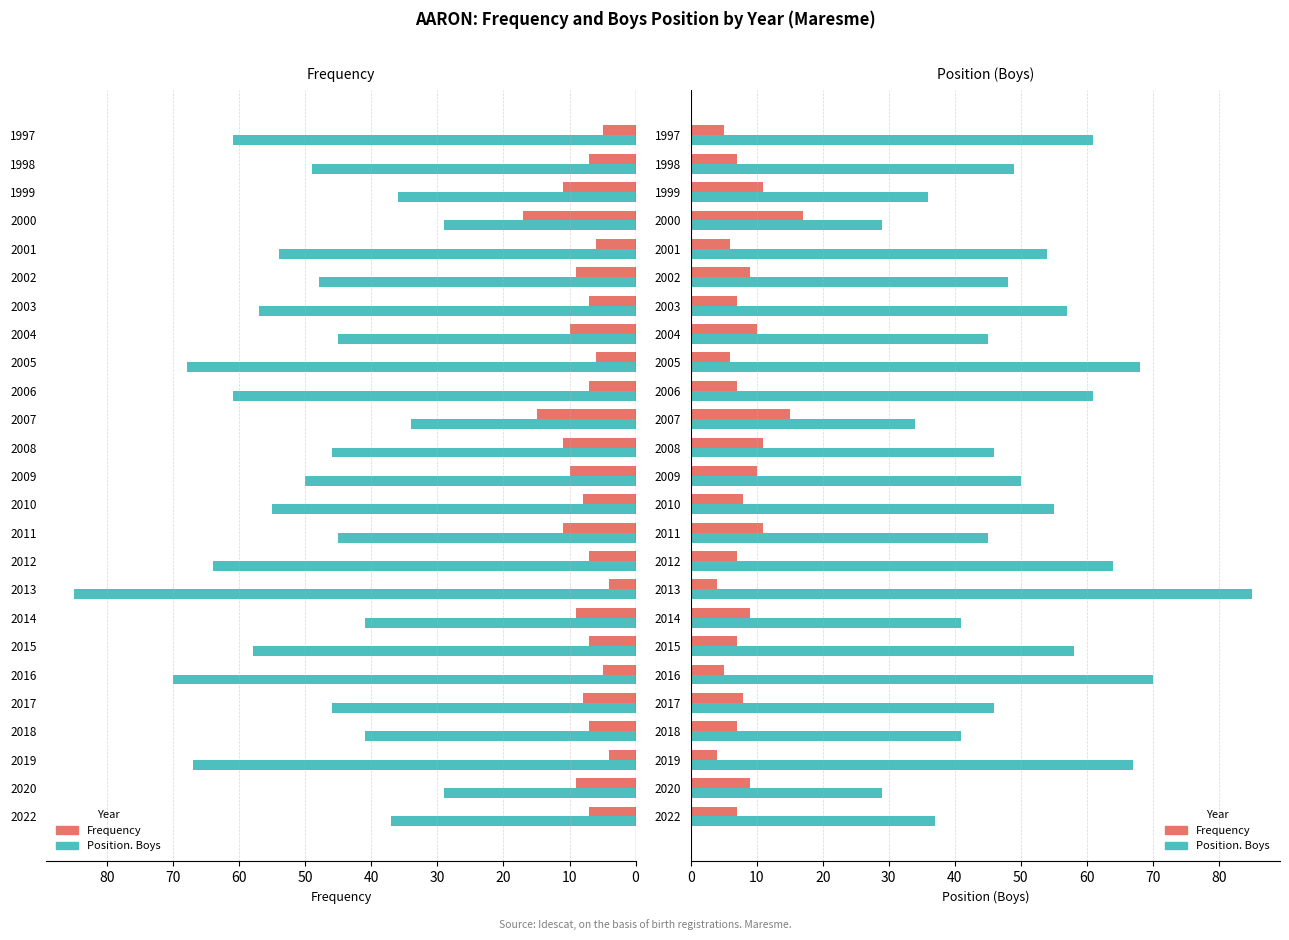

How many data points in Position. Boys are above 49?

12